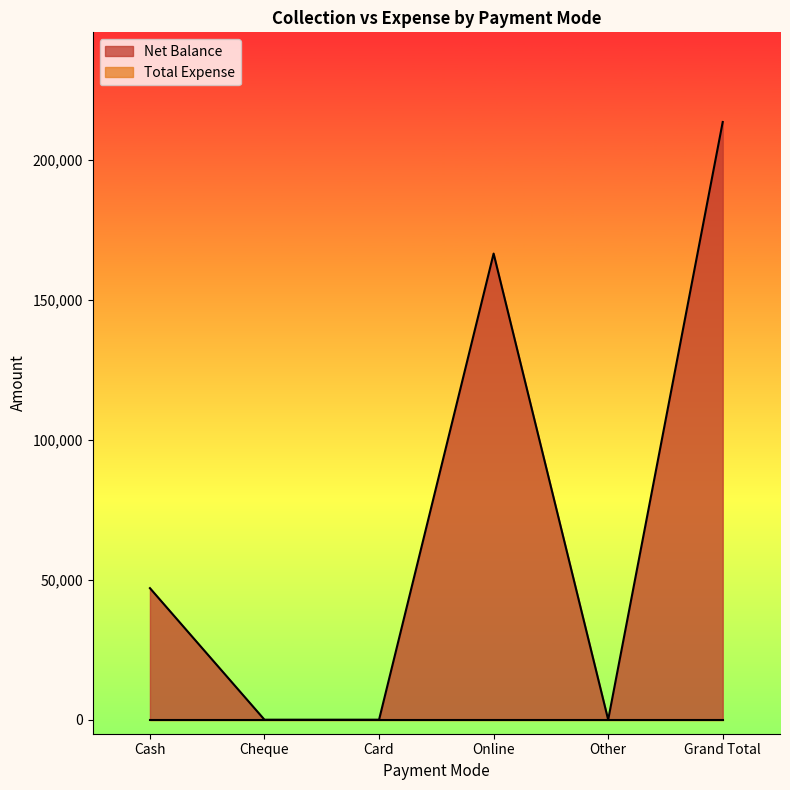

Count the number of values greater than 47000.

2